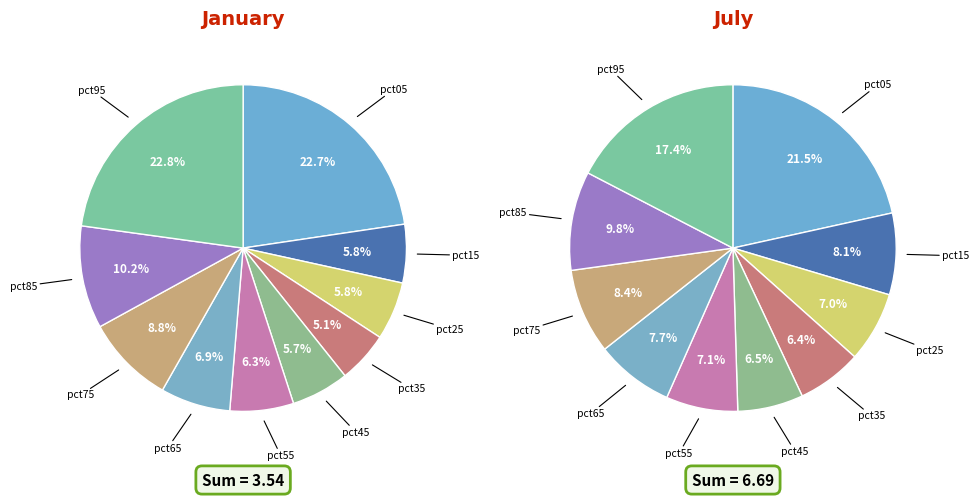

Rank the series by their average value, from lowest to highest.

values_jan, values_jul